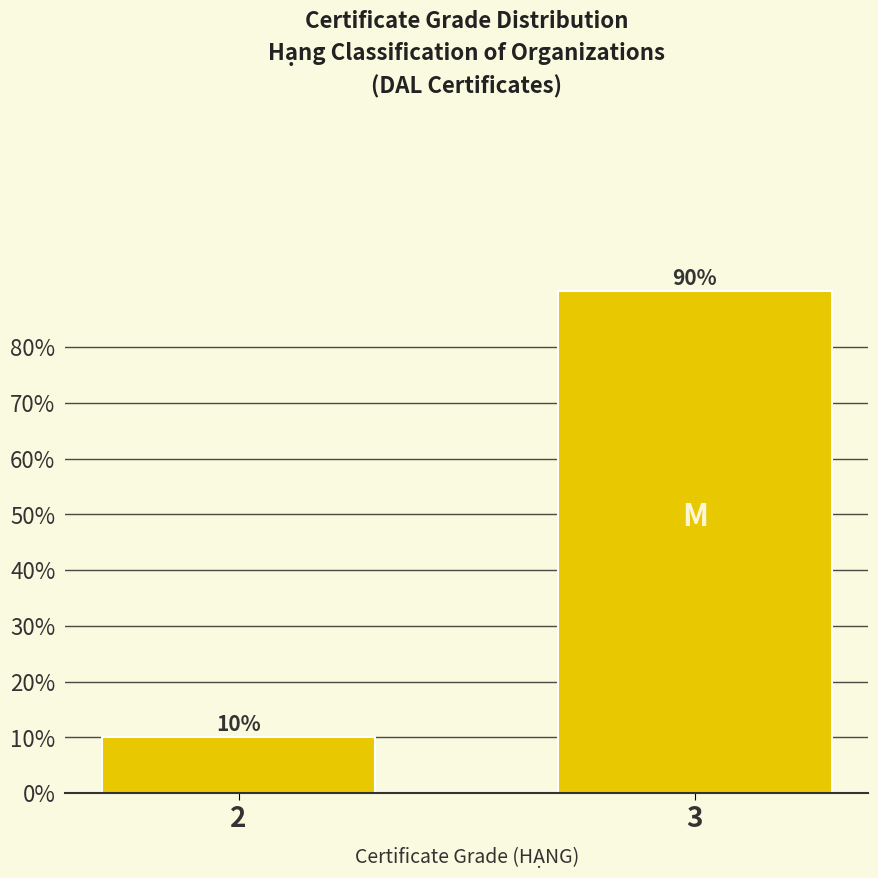

Reading right to left, list all the values displayed in this chart.

3=90	2=10